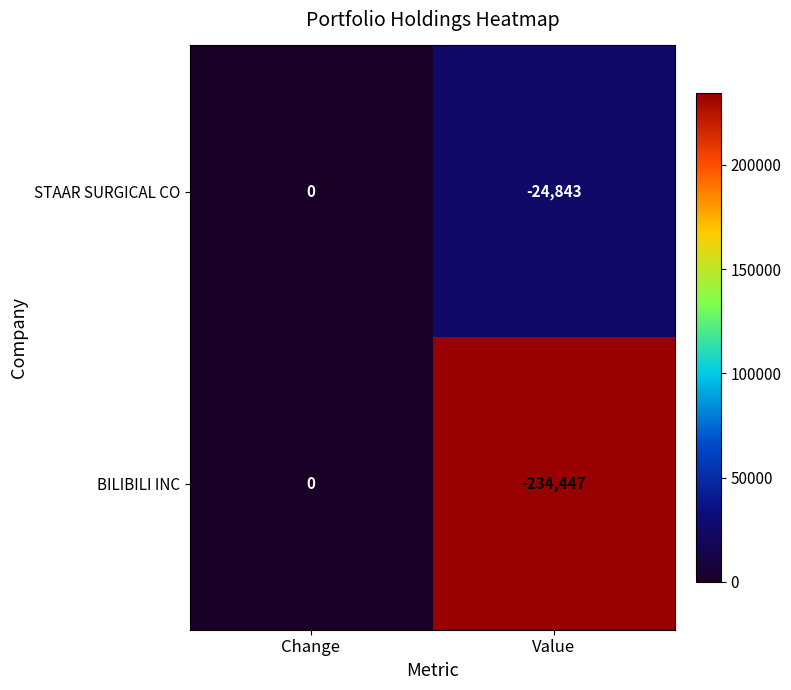

What is the spread (max minus min) of values at Value?

209604